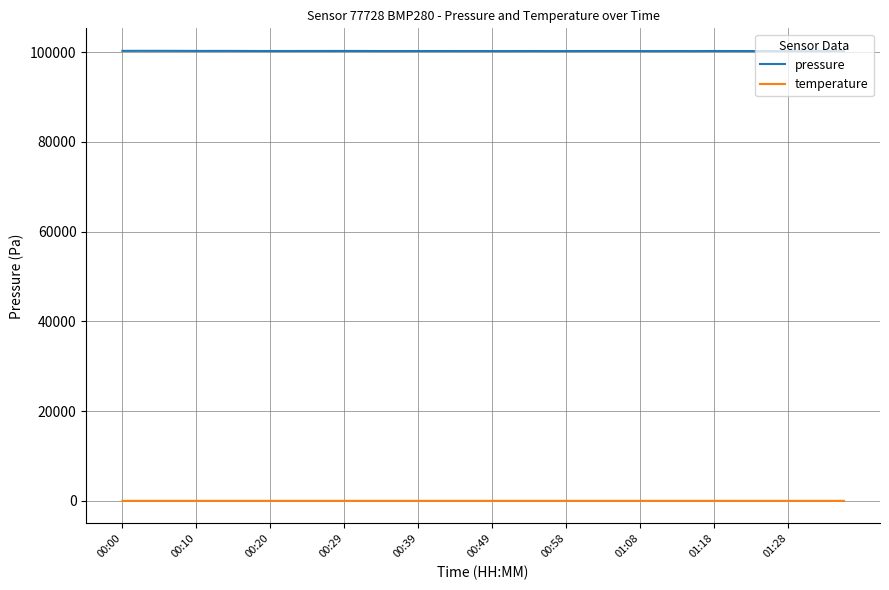

List the series in order of their overall mean, lowest first.

temperature, pressure